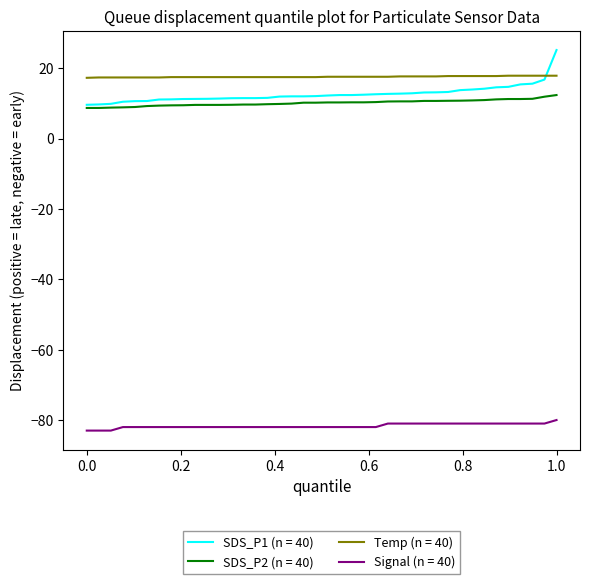

Which series has the largest range (max minus min)?

SDS_P1 (n = 40)